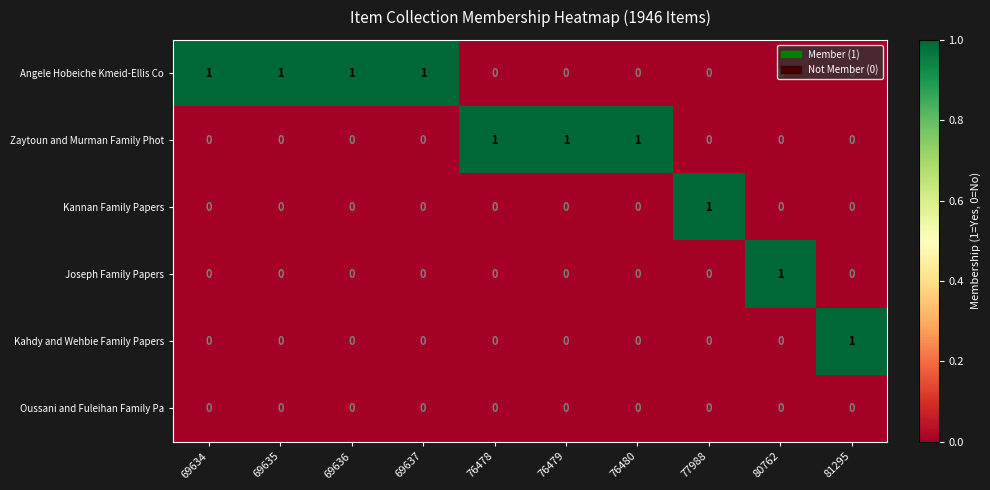

Which series has the largest total across all categories?

Angele Hobeiche Kmeid-Ellis Co